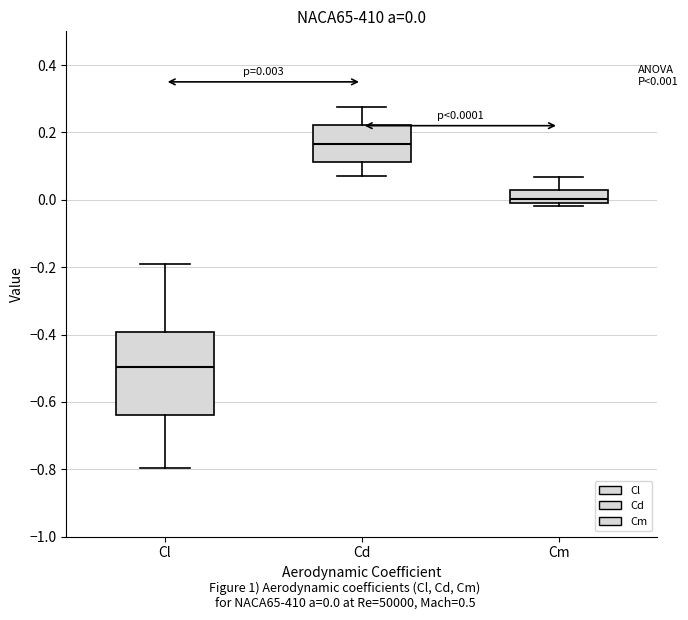

Comparing the boxes themselves (not the whiskers), which one is the tallest?

Cl